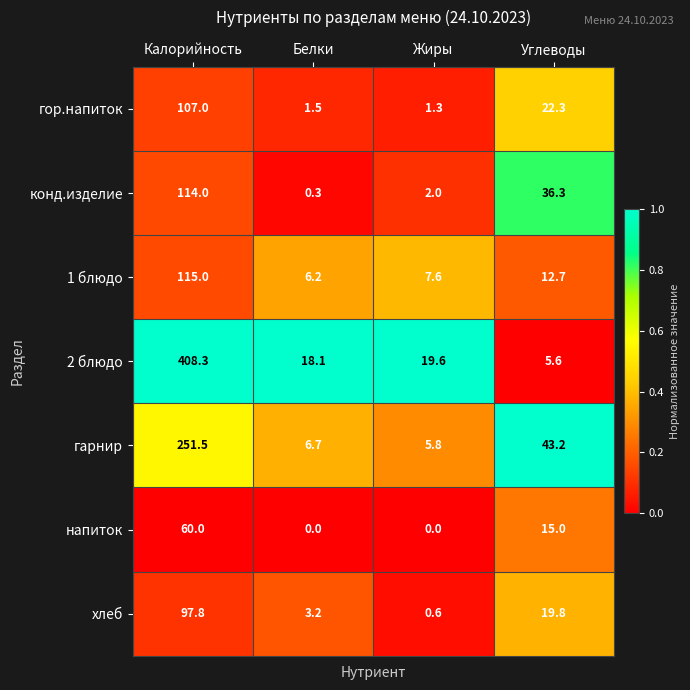

Reading left to right, extract all data points from this chart.

гор.напиток: Калорийность=107.0	Белки=1.5	Жиры=1.3	Углеводы=22.3
конд.изделие: Калорийность=114.0	Белки=0.3	Жиры=2.0	Углеводы=36.3
1 блюдо: Калорийность=115.0	Белки=6.2	Жиры=7.6	Углеводы=12.7
2 блюдо: Калорийность=408.3	Белки=18.1	Жиры=19.6	Углеводы=5.6
гарнир: Калорийность=251.5	Белки=6.7	Жиры=5.8	Углеводы=43.2
напиток: Калорийность=60.0	Белки=0.0	Жиры=0.0	Углеводы=15.0
хлеб: Калорийность=97.8	Белки=3.2	Жиры=0.6	Углеводы=19.8